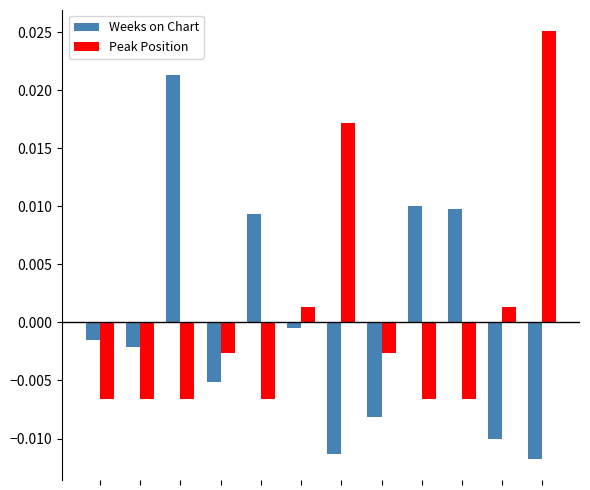

At how many categories does at least one series exceed 0?

8